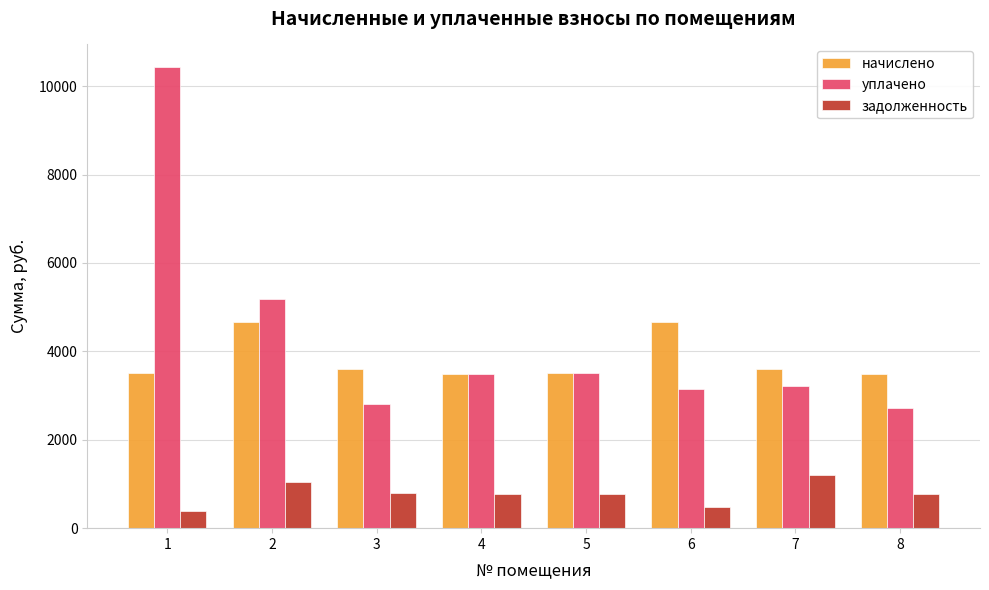

What are all the series names shown in the legend?

начислено, уплачено, задолженность